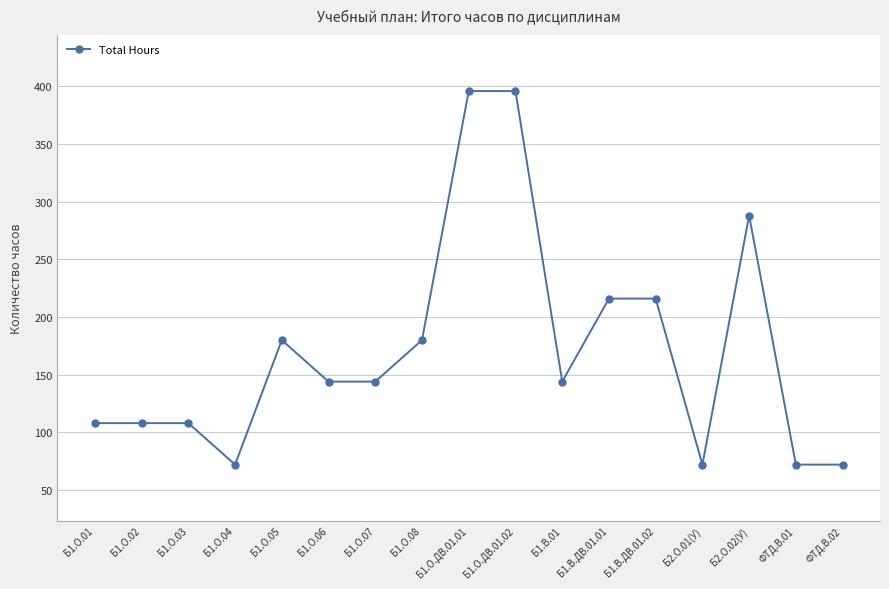

Which has a higher value, Б1.О.02 or Б2.О.01(У)?

Б1.О.02